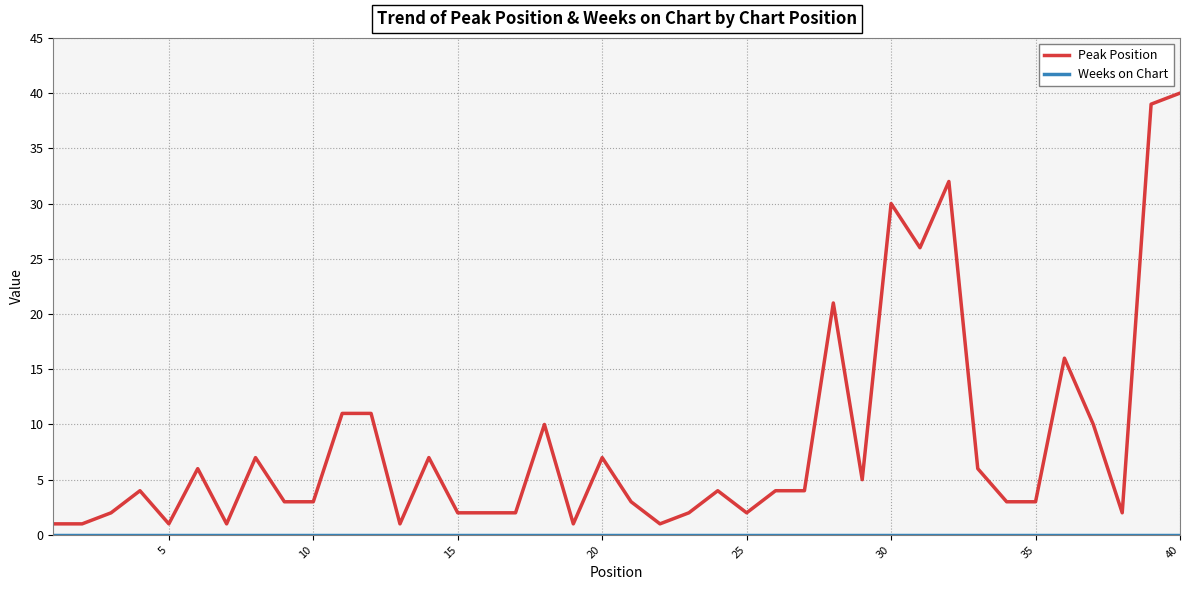

What is the difference between the maximum and minimum values in the Peak Position series?

39